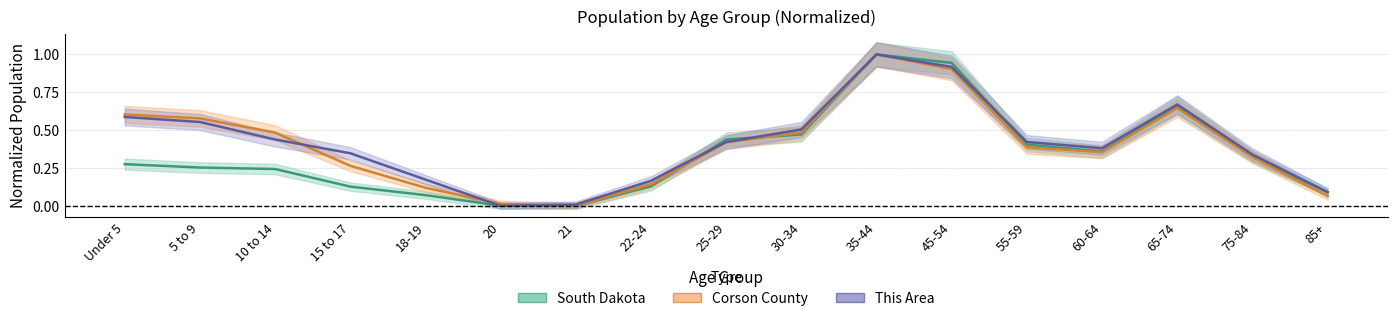

How many values in the South Dakota series exceed 0?

16